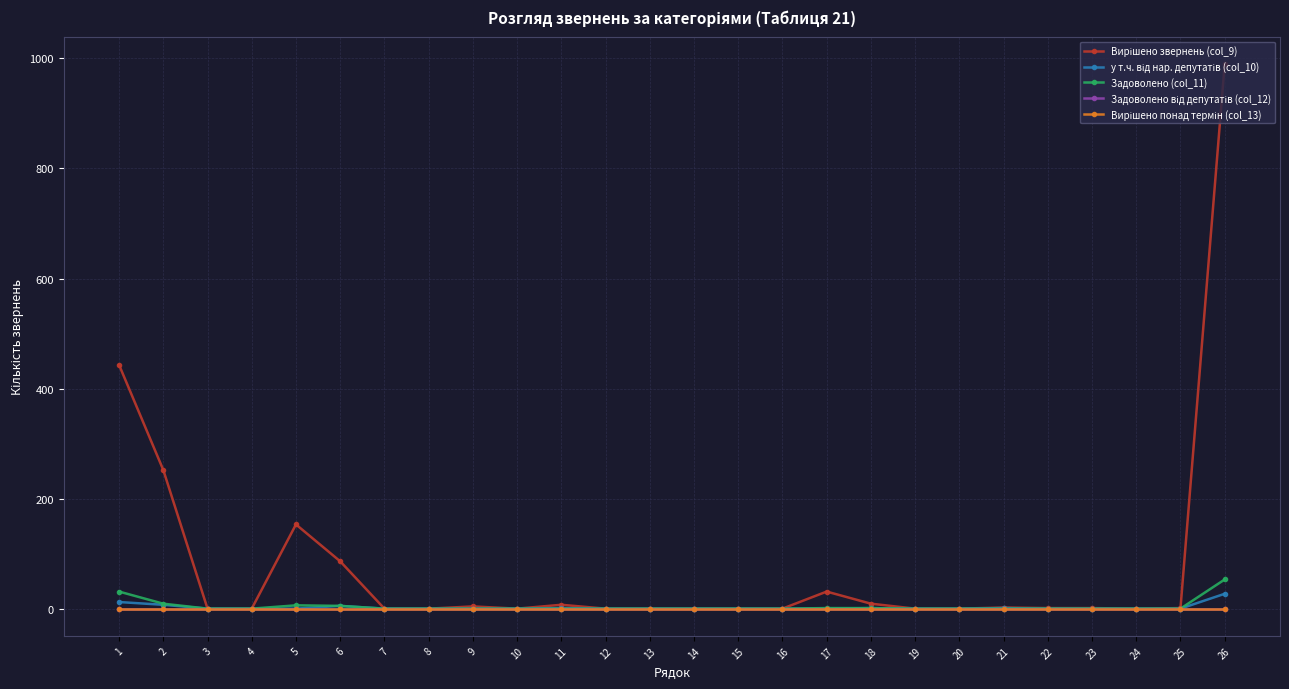

At which label is Вирішено звернень (col_9) closest to 495?

1